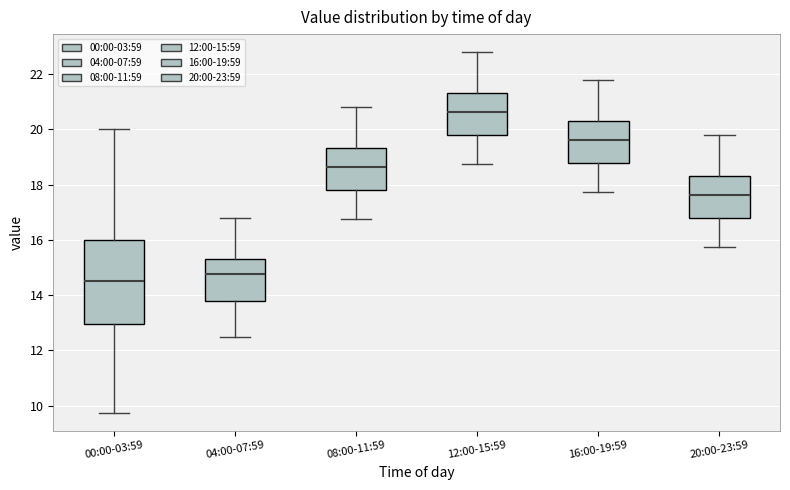

Where does the upper whisker of the box for 16:00-19:59 end on the y-axis? The values are not printed on the chart, so give them approximately, as read against the axis.

21.8